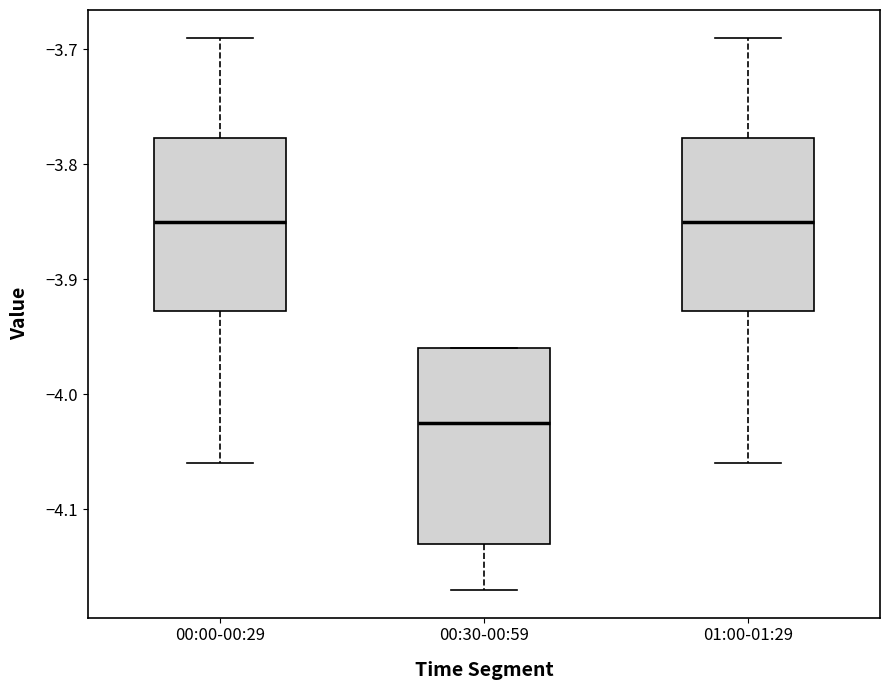

Reading left to right, read every box against the y-axis: the position of its median line, the range the box covers, and the ends of its whiskers. The values are not printed on the chart, so give them approximately, as read against the axis.

00:00-00:29: median -3.85, box -3.93 to -3.78, whiskers -4.06 to -3.69
00:30-00:59: median -4.02, box -4.13 to -3.96, whiskers -4.17 to -3.96
01:00-01:29: median -3.85, box -3.93 to -3.78, whiskers -4.06 to -3.69